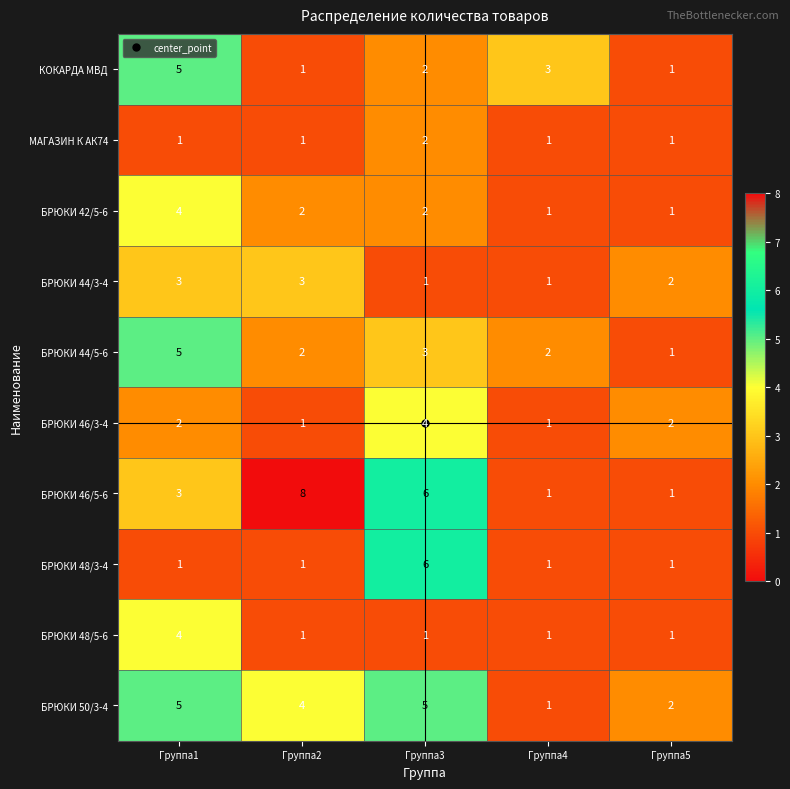

The БРЮКИ 48/5-6 series shows 1 at Группа3. True or false?

True